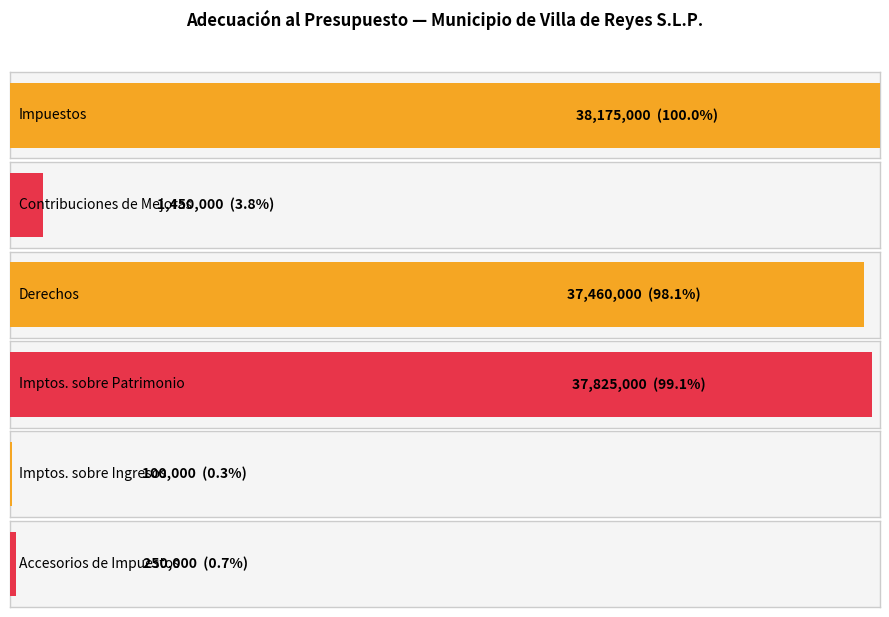

Are the bars horizontal?

Yes